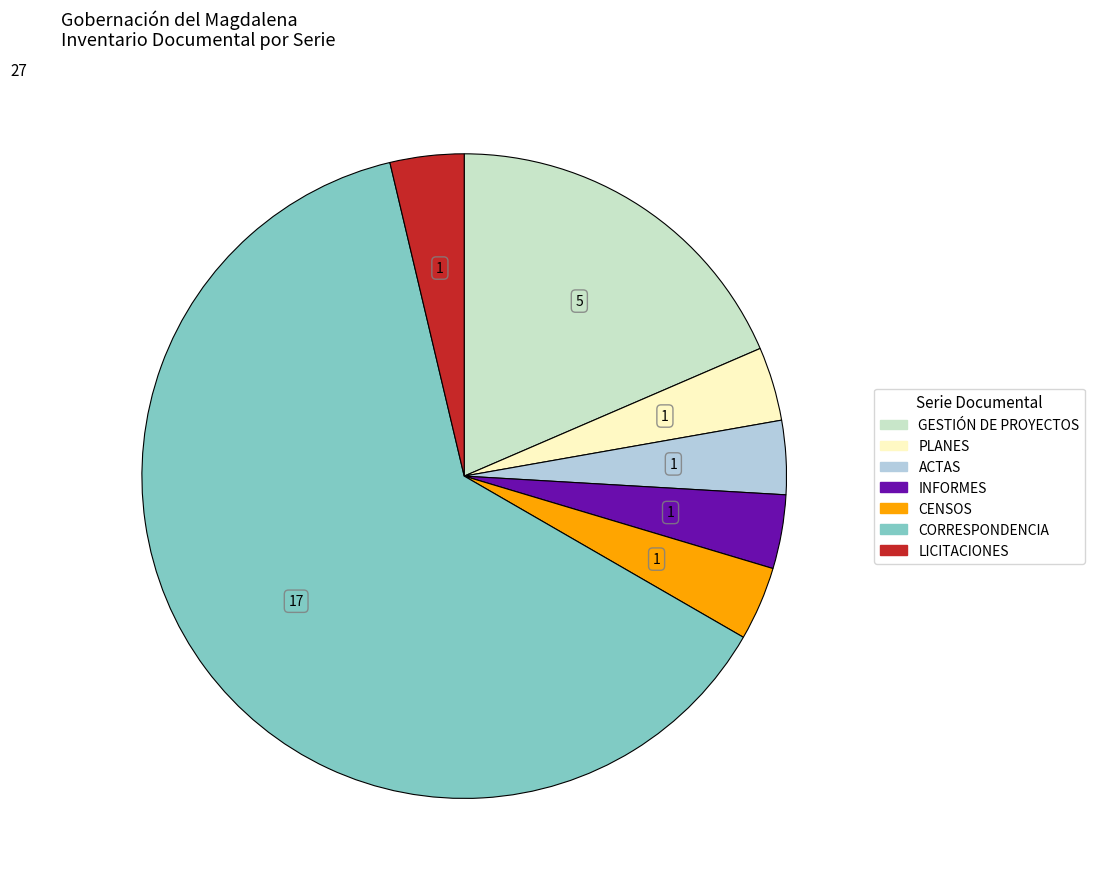

Which slice is the largest?

CORRESPONDENCIA